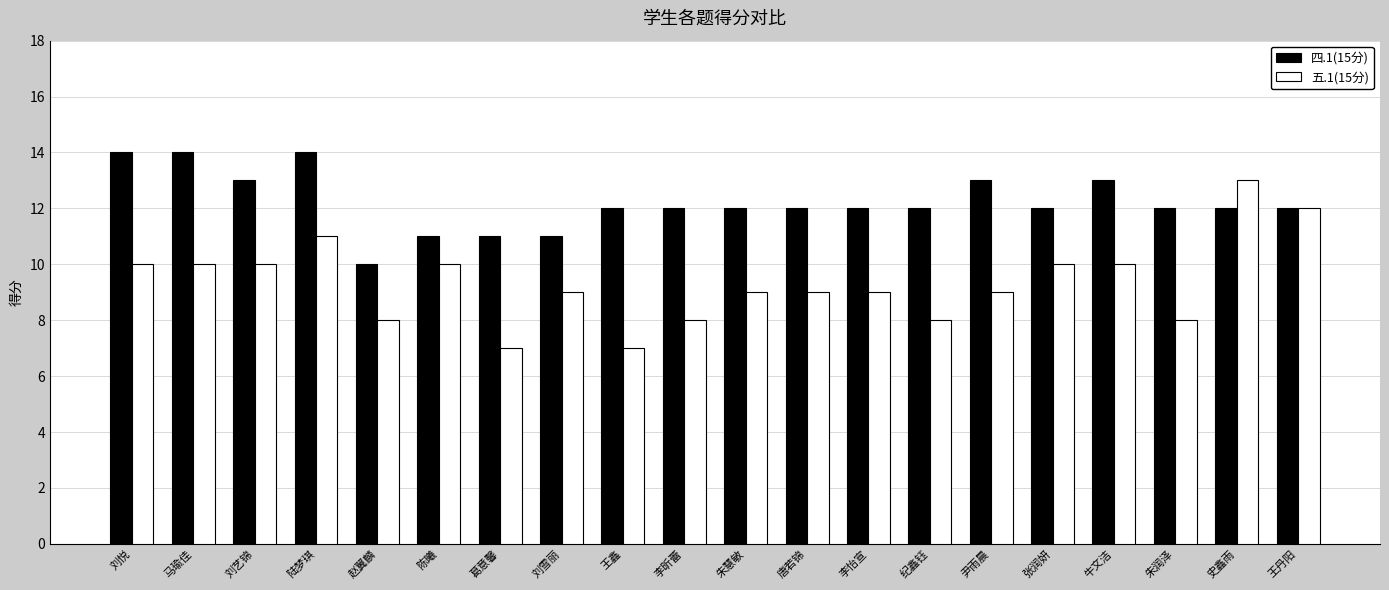

List the series in order of their overall mean, highest first.

四.1(15分), 五.1(15分)